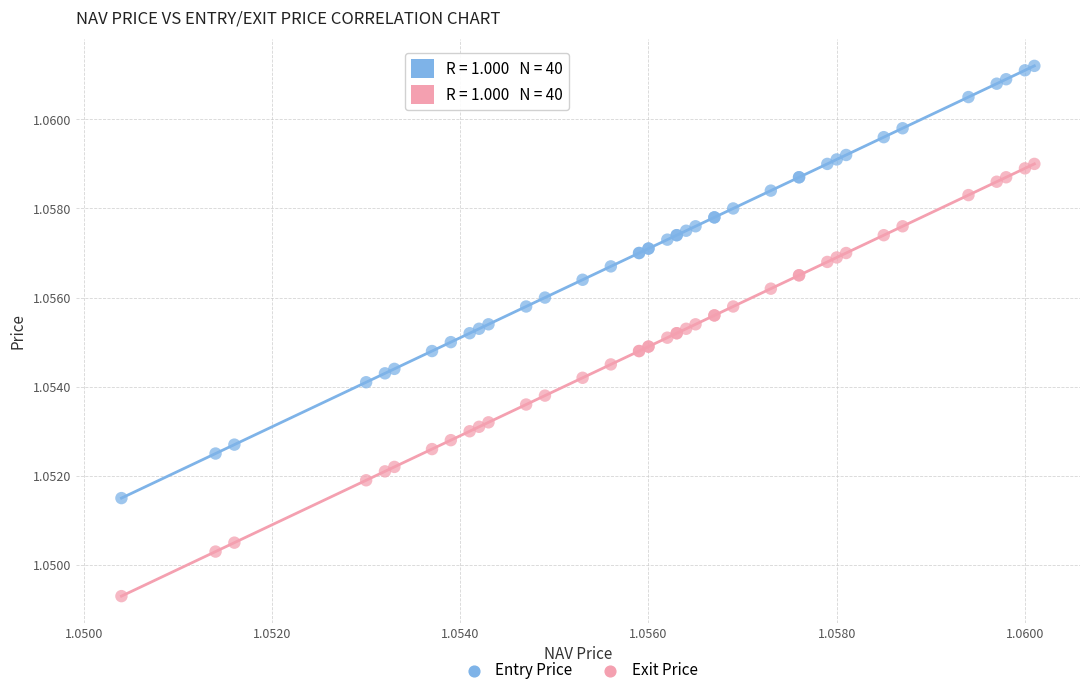

Which series reaches the maximum Y coordinate?

Entry Price